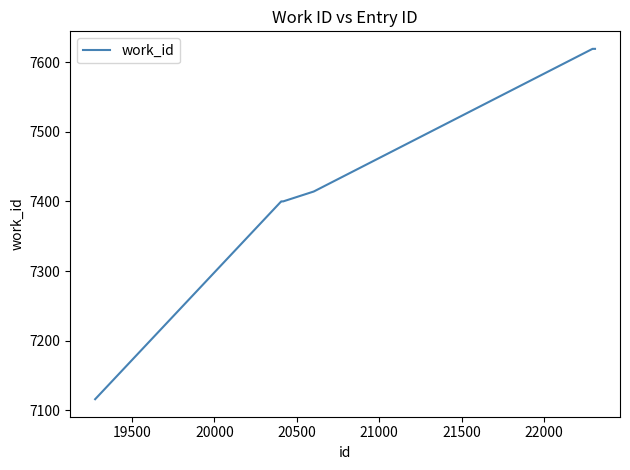

Reading right to left, what are all the values shown in this chart?

7619	7619	7619	7414	7414	7400	7400	7400	7400	7116